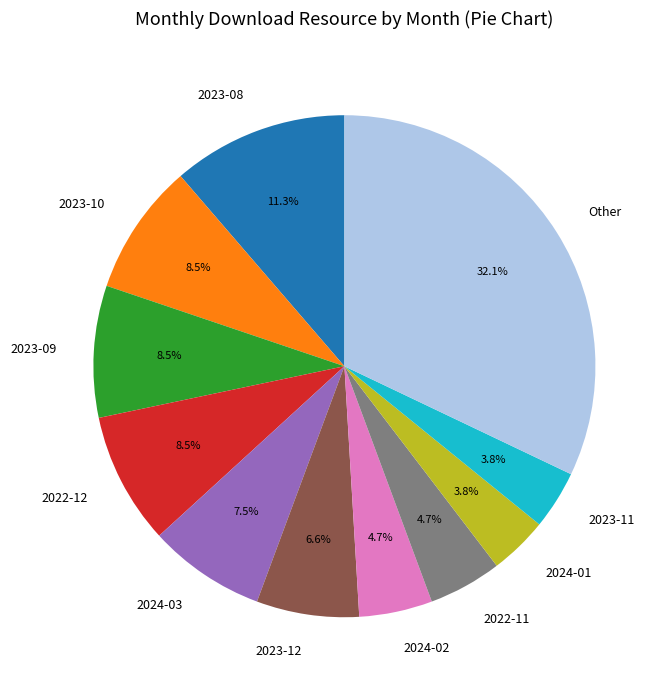

What is the largest slice in the pie chart?

Other